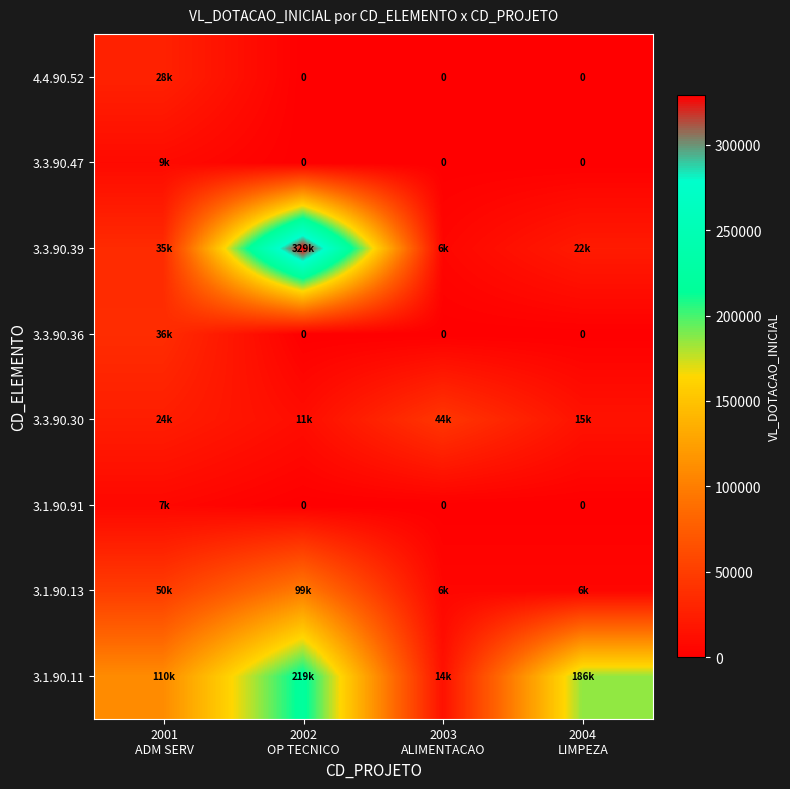

At which category is the sum across all series the highest?

2002
OP TECNICO